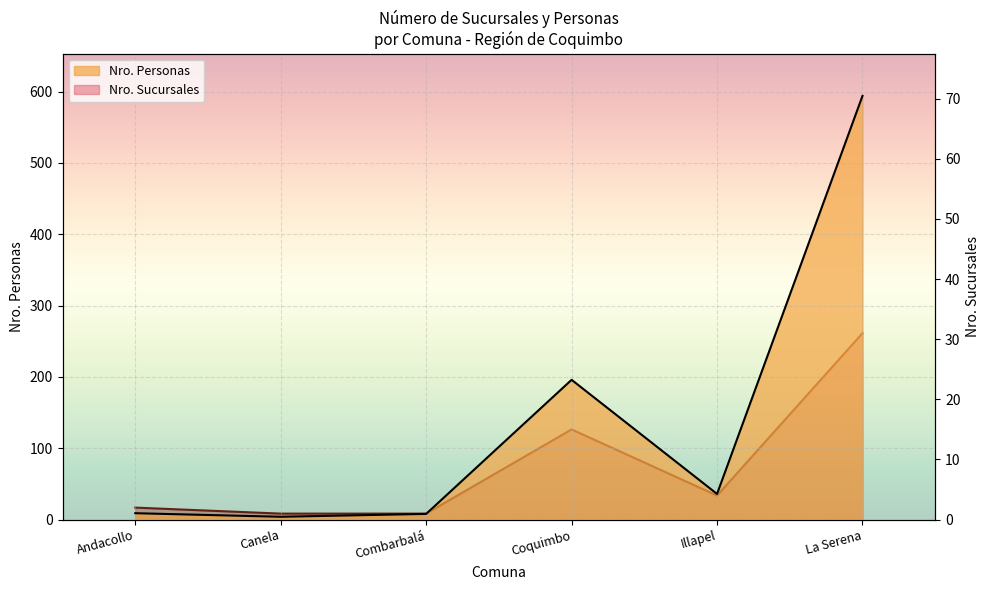

List the series in order of their peak value, lowest first.

Nro. Sucursales, Nro. Personas